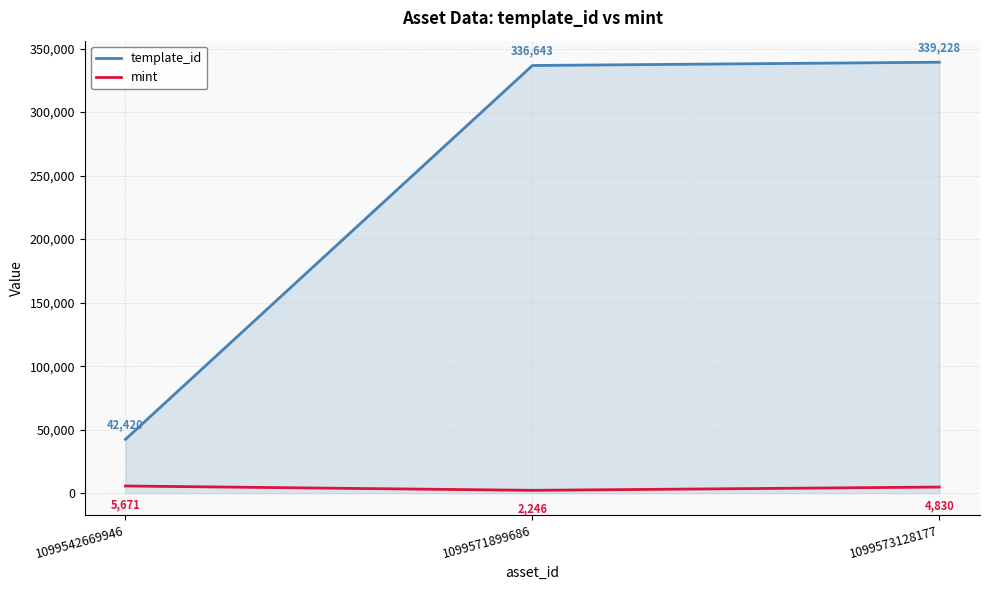

What is the difference between the highest and lowest values at 1099571899686?

334397